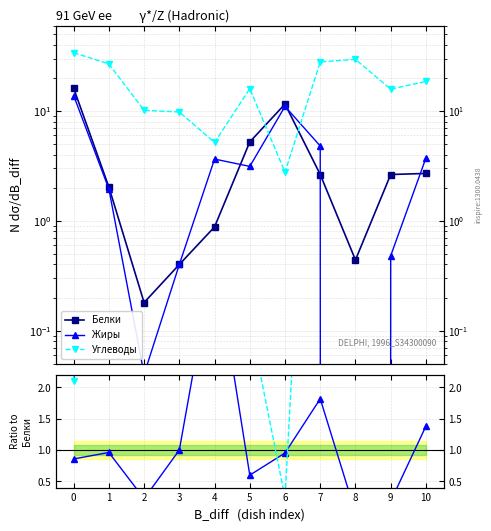

What is the value of the Жиры point at the 6th from the left?

3.1